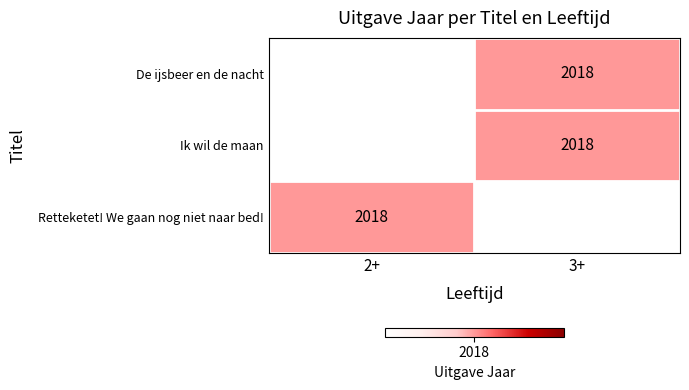

List the series in order of their peak value, highest first.

De ijsbeer en de nacht, Ik wil de maan, Retteketet! We gaan nog niet naar bed!